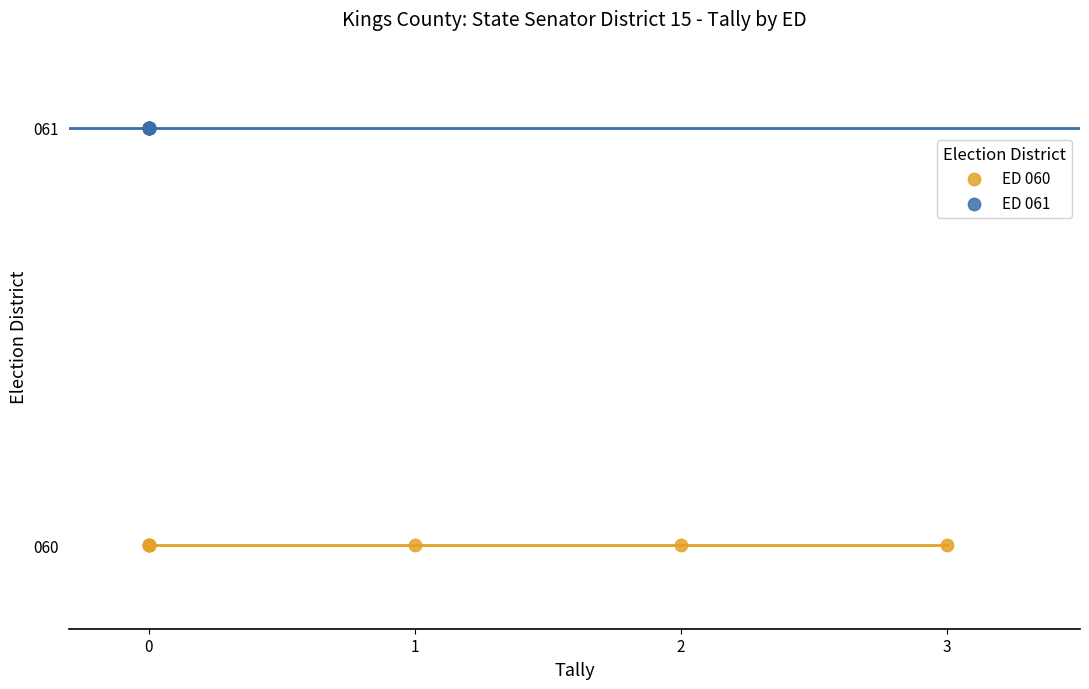

Which series reaches the maximum Y coordinate?

ED 061